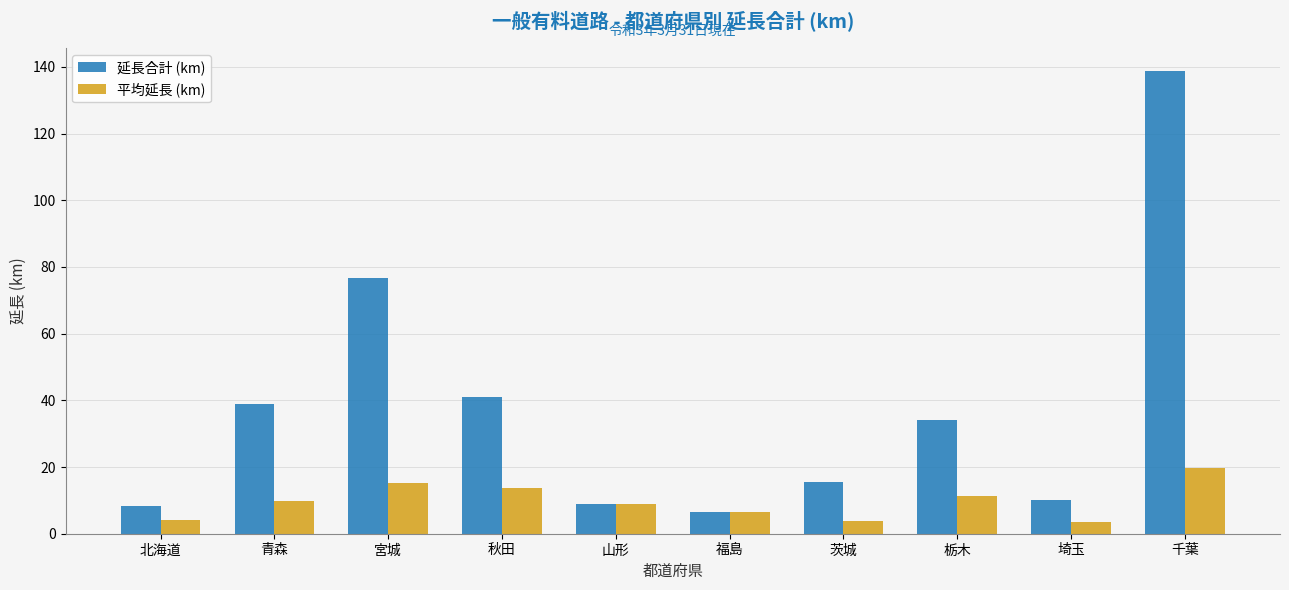

List the series in order of their peak value, lowest first.

平均延長 (km), 延長合計 (km)